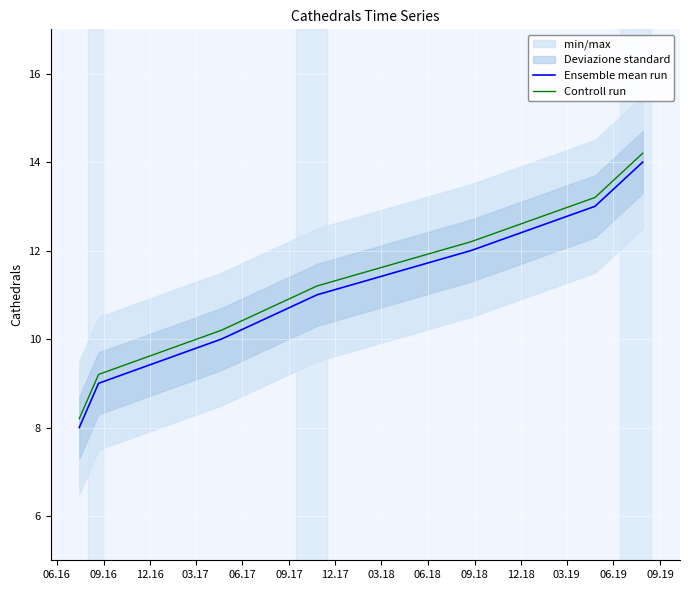

What is the greatest value displayed?

14.2